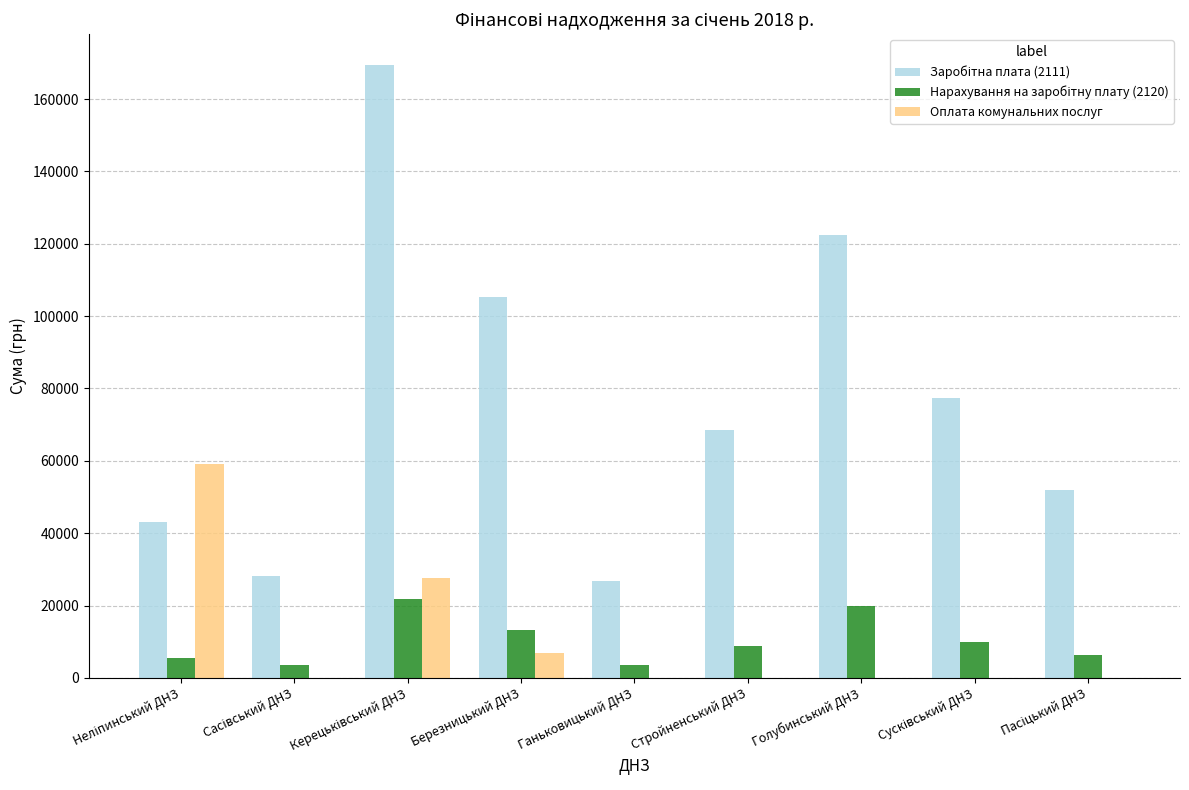

True or false: Оплата комунальних послуг has a value of 41219.5 at Голубинський ДНЗ.

False